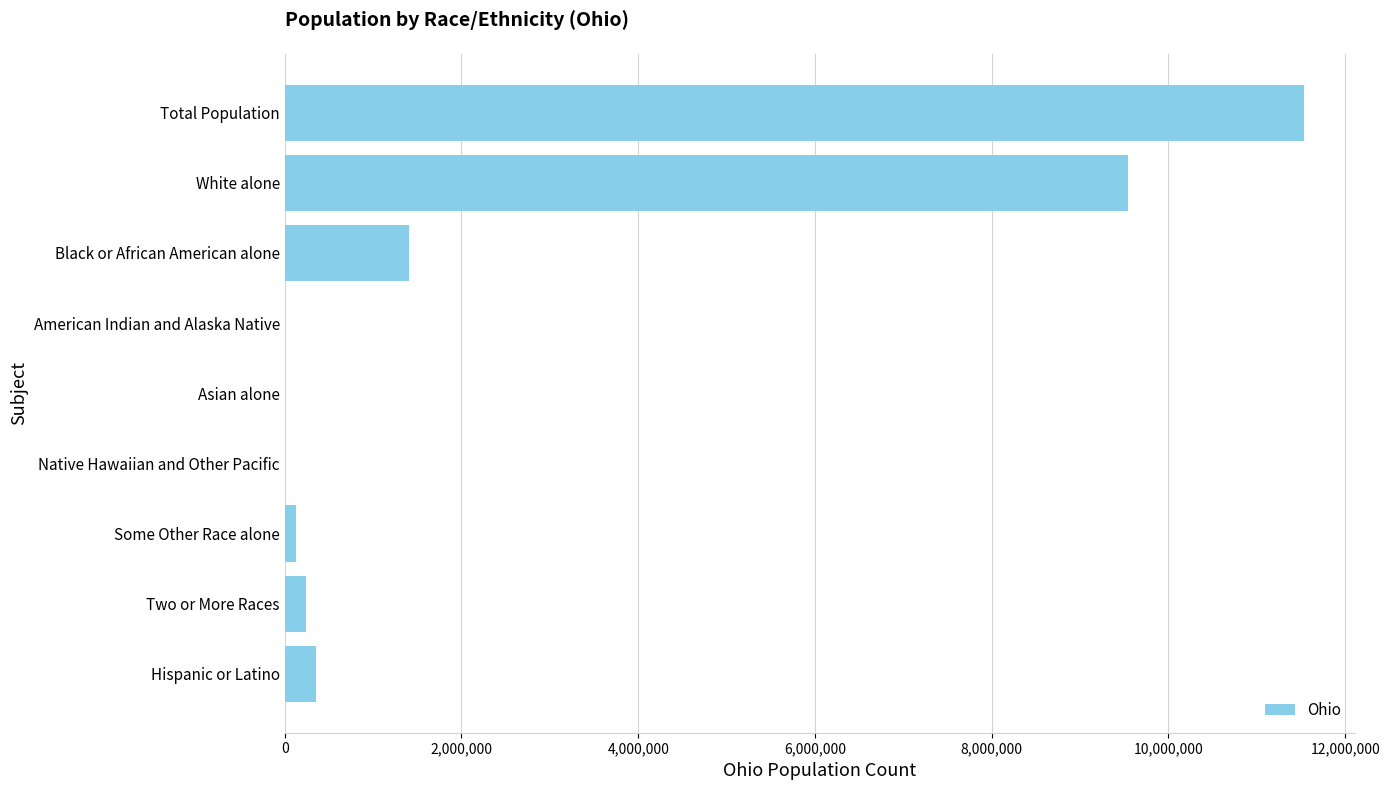

At which category does the chart reach its peak across all series?

Total Population